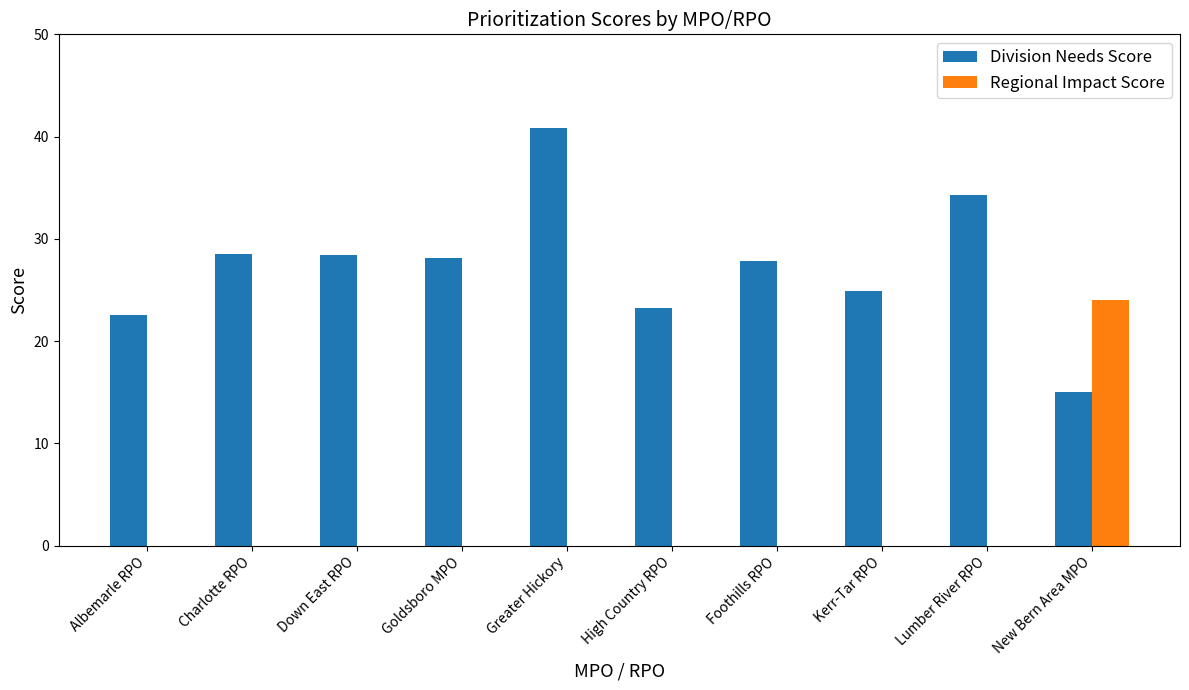

Between High Country RPO and Lumber River RPO, which series saw the biggest shift?

Division Needs Score